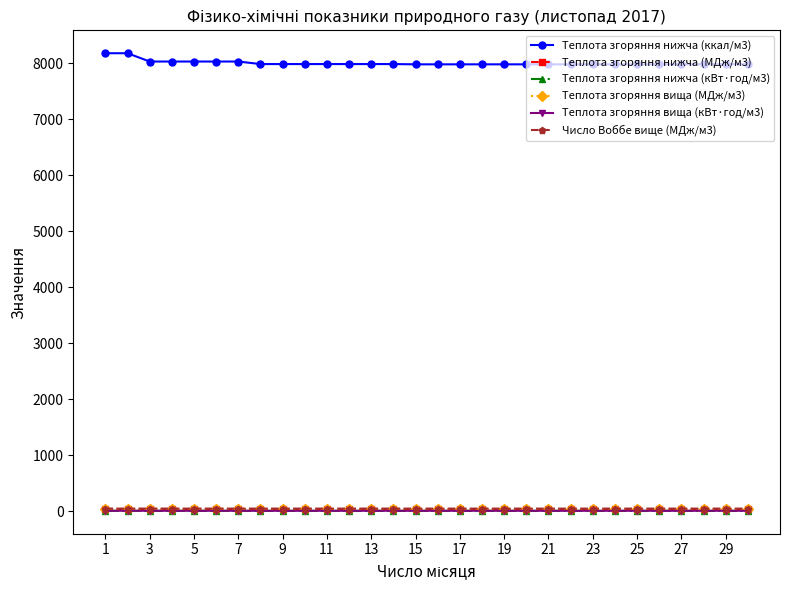

True or false: Число Воббе вище (МДж/м3) and Теплота згоряння нижча (ккал/м3) cross at least once.

False